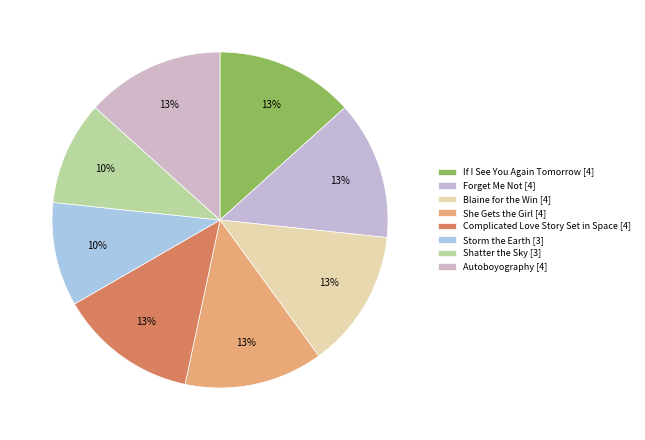

Count the number of slices in the pie.

8